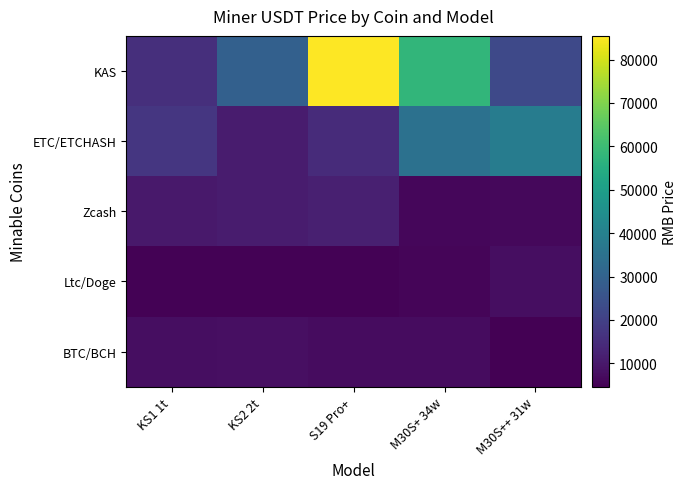

At M30S++ 31w, list the series in order from smallest to largest.

BTC/BCH, Zcash, Ltc/Doge, KAS, ETC/ETCHASH